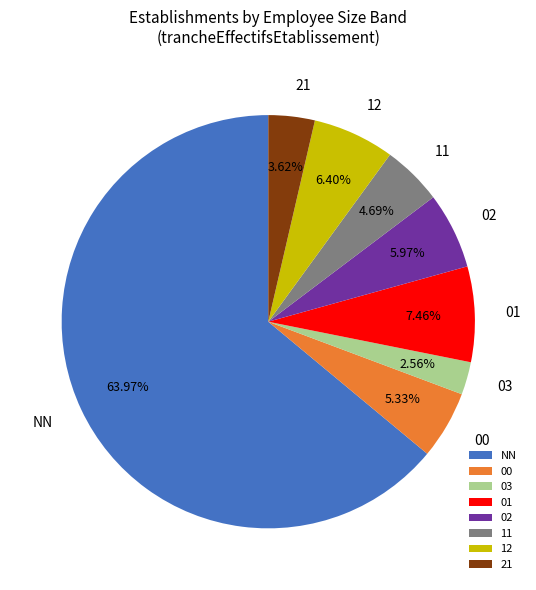

Approximately how many times larger is the value at 02 compared to 03?

2.3